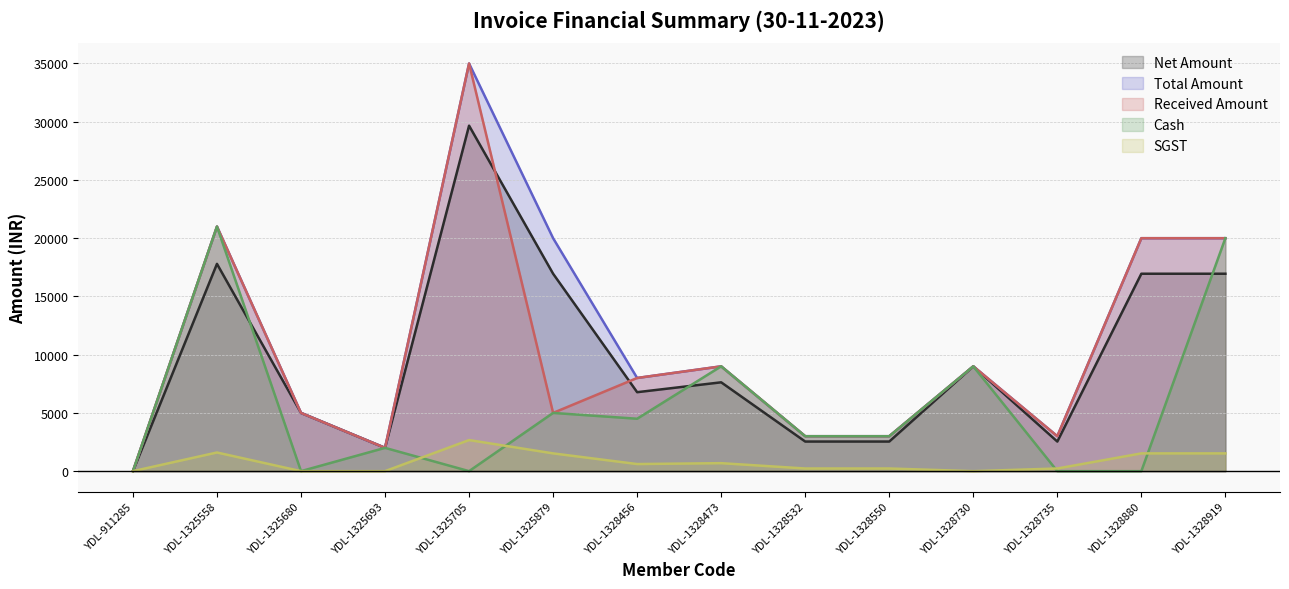

Rank the series at YDL-1328919 from highest to lowest value.

Total Amount, Received Amount, Cash, Net Amount, SGST